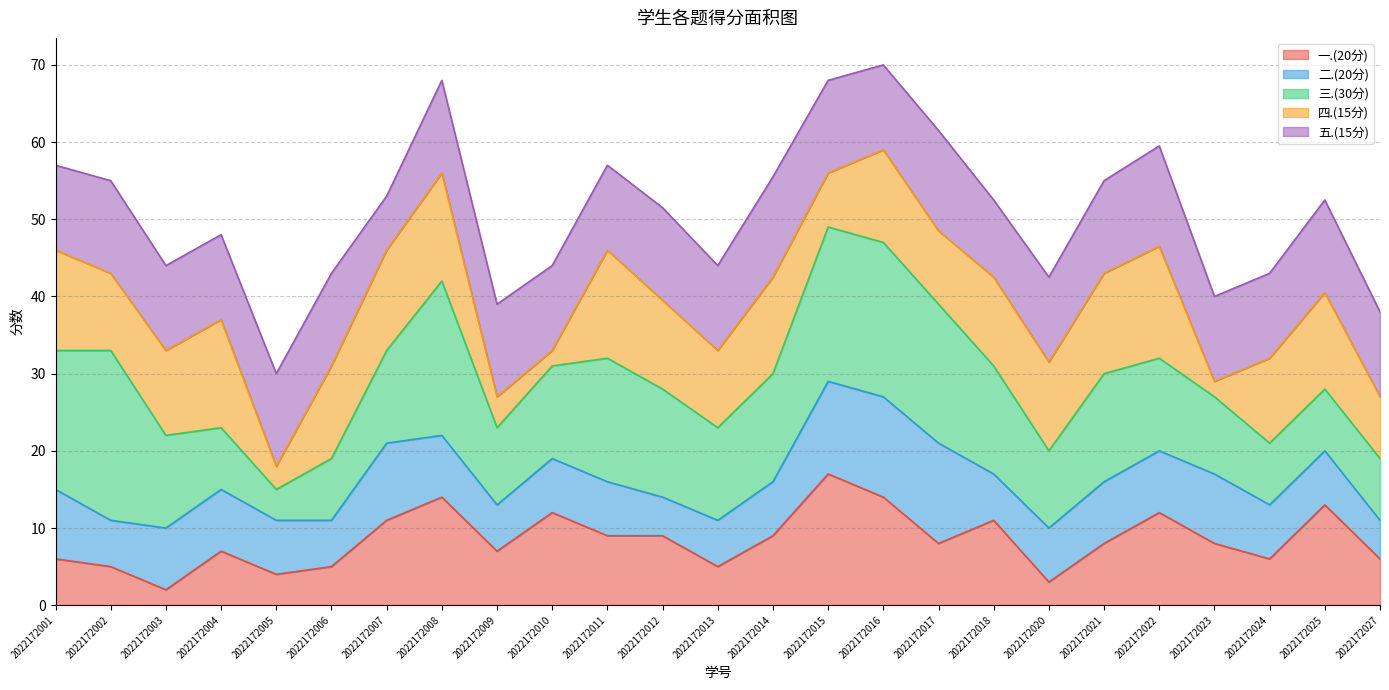

What is the total value across all series at 2022172017?

61.5